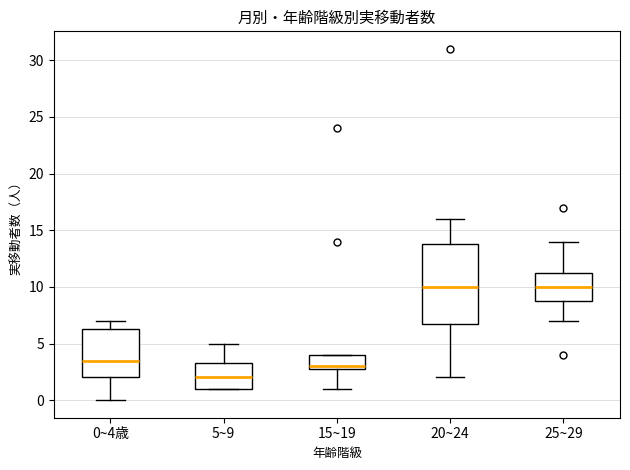

Reading left to right, read every box against the y-axis: the position of its median line, the range the box covers, and the ends of its whiskers. The values are not printed on the chart, so give them approximately, as read against the axis.

0~4歳: median 3.5, box 2.0 to 6.5, whiskers 0.0 to 7.0
5~9: median 2.0, box 1.0 to 3.5, whiskers 1.0 to 5.0
15~19: median 3.0 (just above the box's lower edge), box 3.0 to 4.0, whiskers 1.0 to 4.0
20~24: median 10.0, box 7.0 to 14.0, whiskers 2.0 to 16.0
25~29: median 10.0, box 9.0 to 11.5, whiskers 7.0 to 14.0